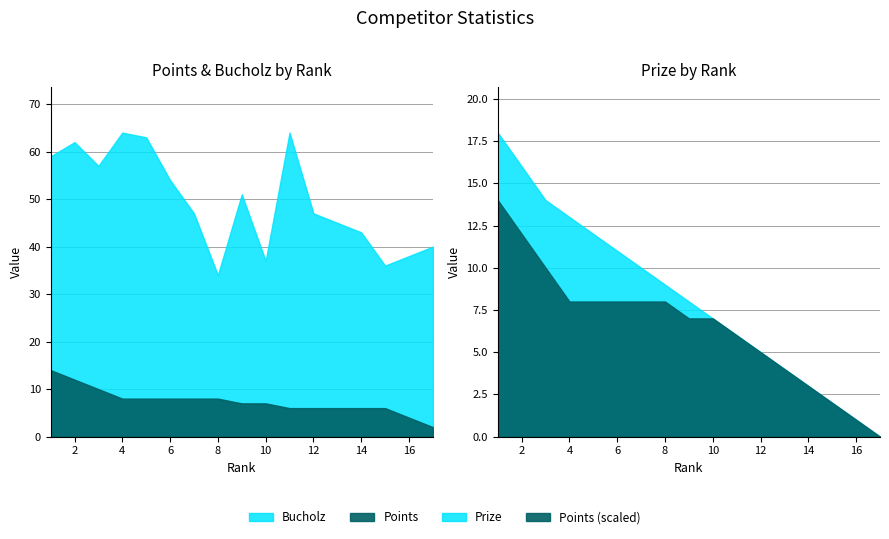

At 5, list the series in order from smallest to largest.

Points, Prize, Bucholz